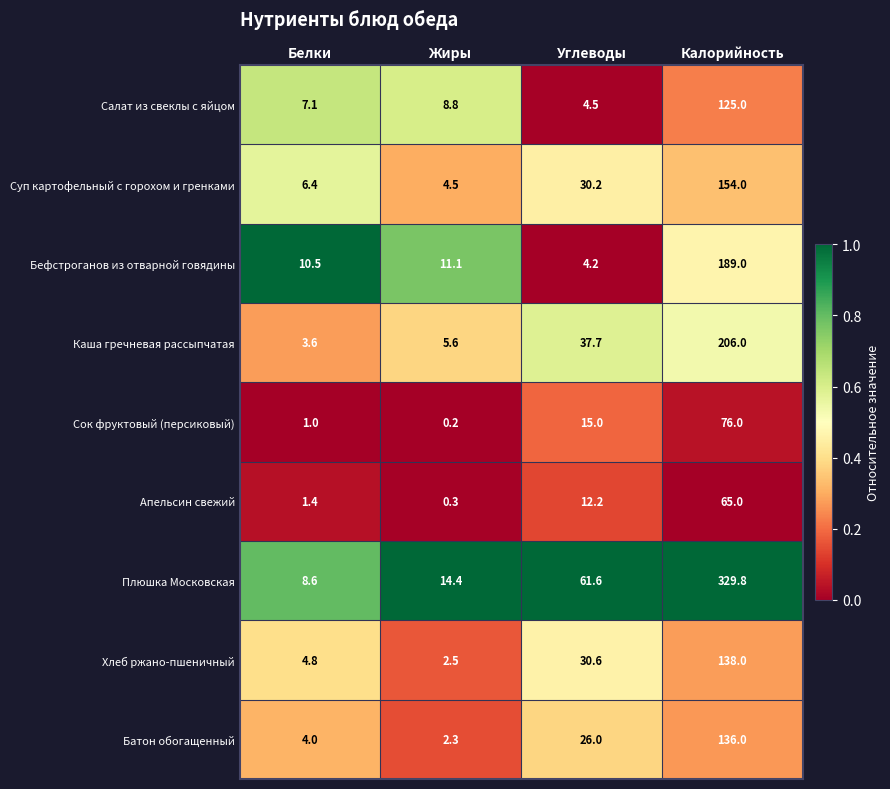

True or false: Каша гречневая рассыпчатая has a value of 3.6 at Белки.

True